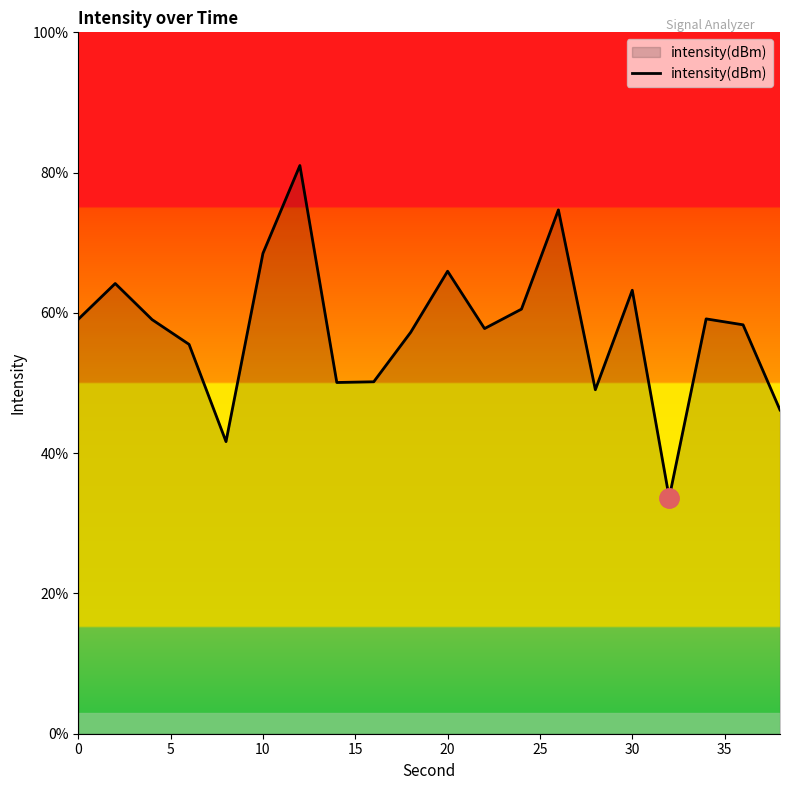

What is the smallest value displayed?

33.6